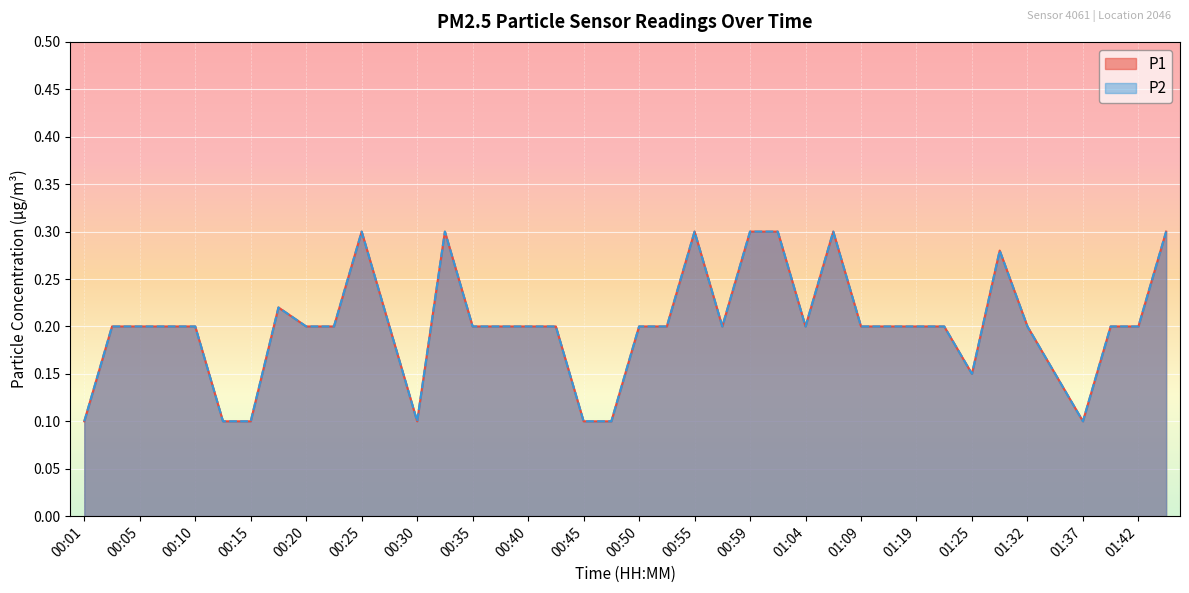

List the series in order of their peak value, lowest first.

P1, P2